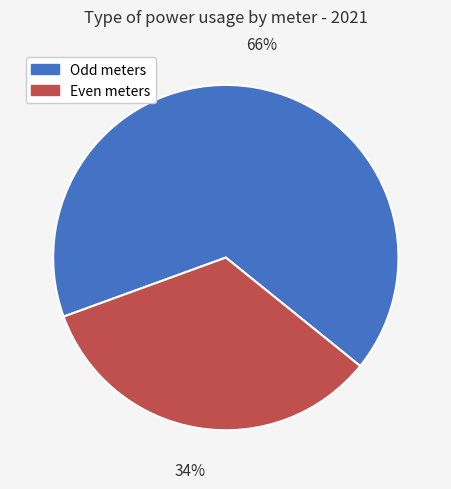

To the nearest percent, what is the average slice percentage?

50%